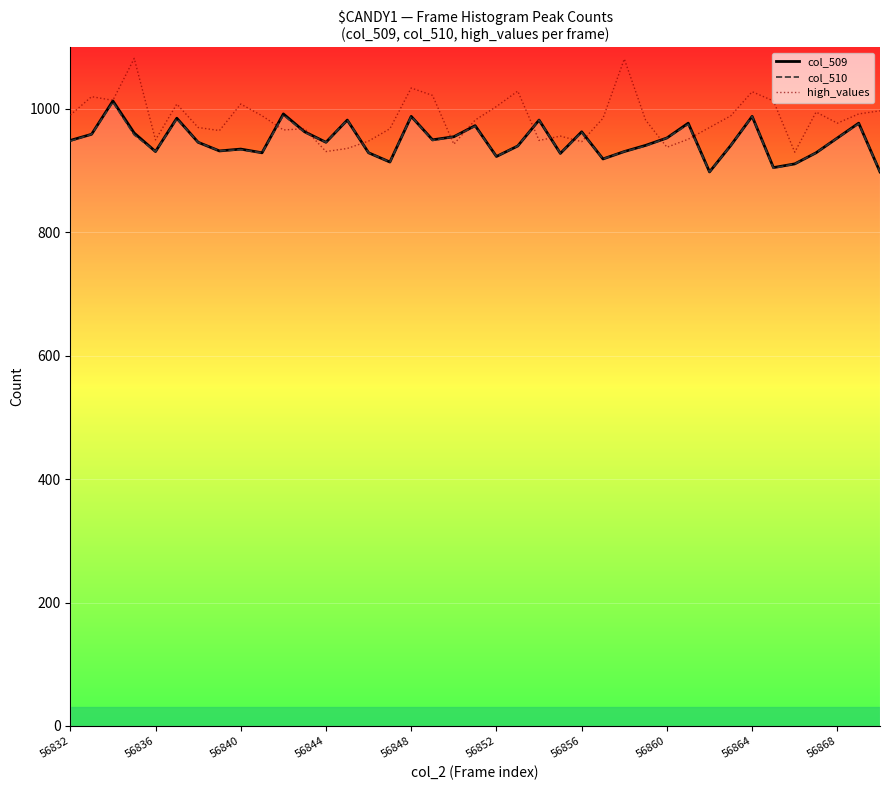

What is the smallest value displayed?

898